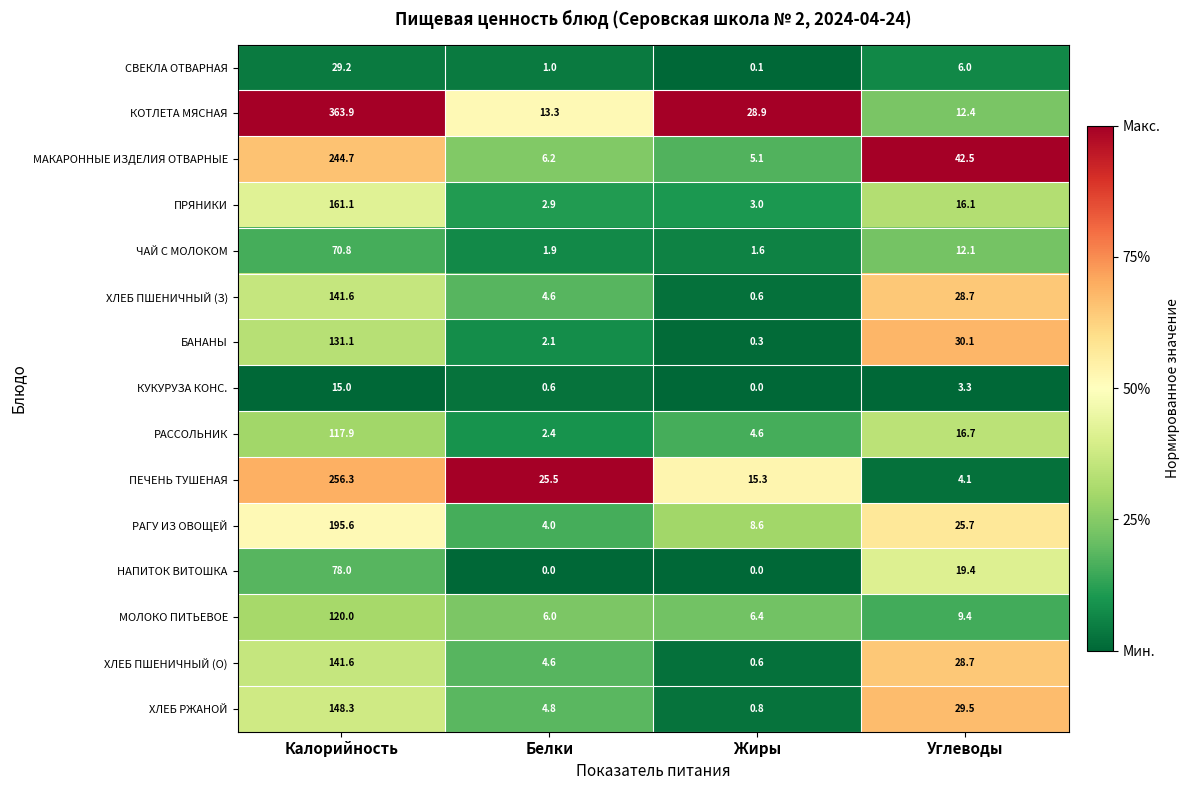

What is the difference between the second highest and second lowest values in the КОТЛЕТА МЯСНАЯ series?

15.6